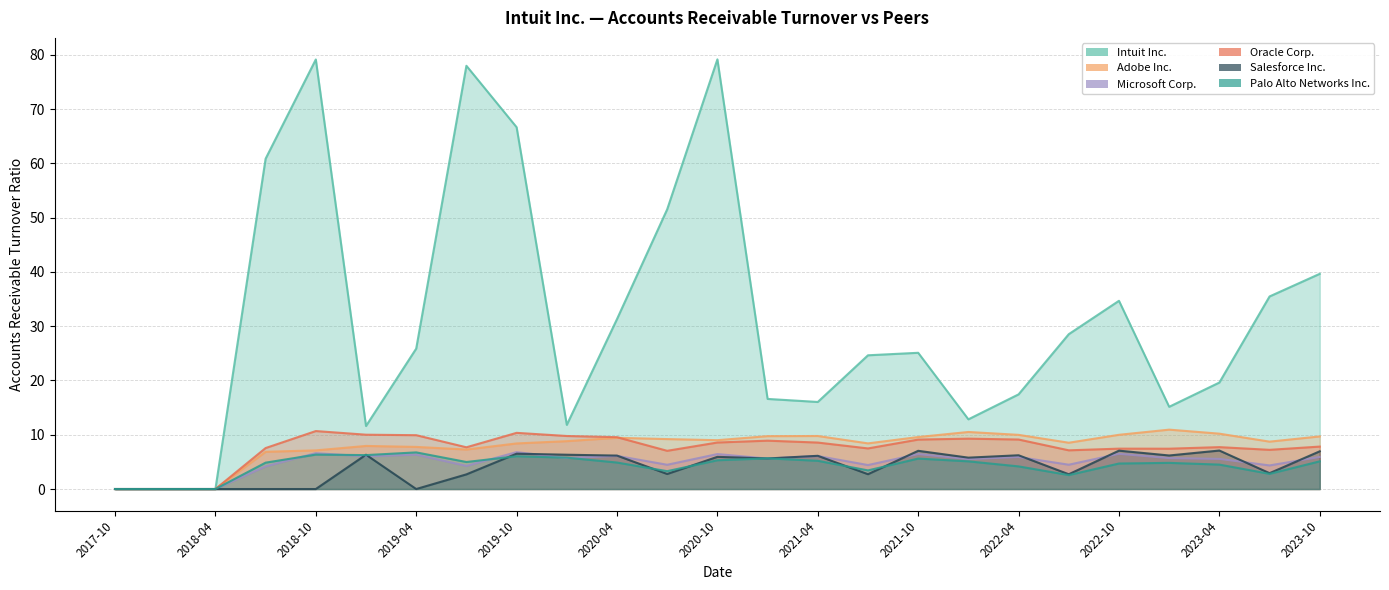

What is the difference between the second highest and second lowest values in the Oracle Corp. series?

10.3